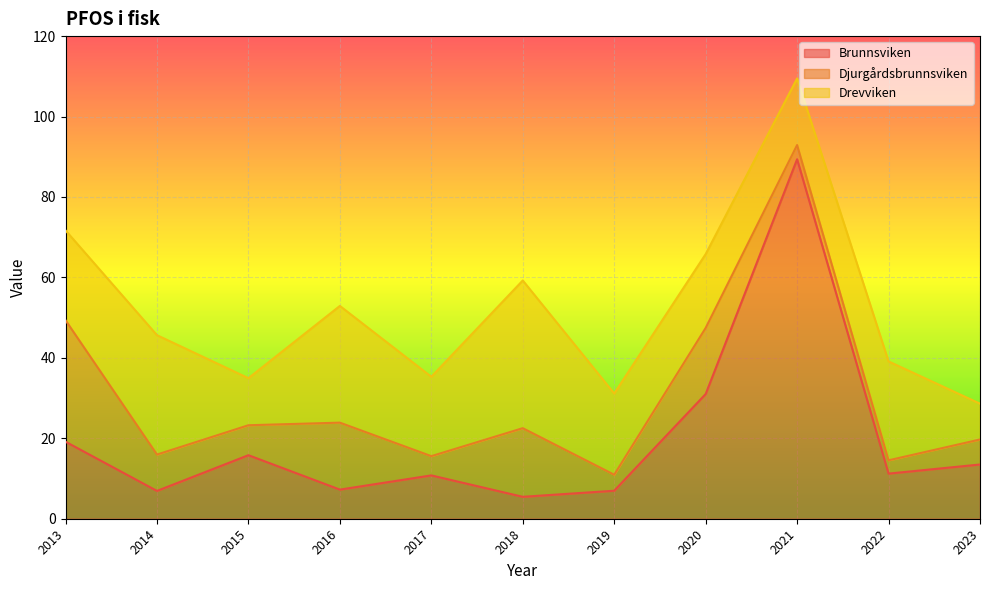

In Brunnsviken, how many points are lower than both neighbors (excluding endpoints)?

4